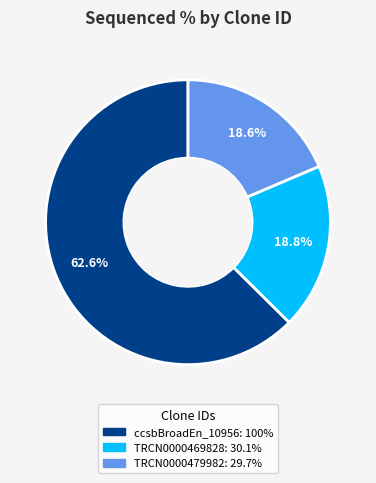

Does any single category account for the majority?

Yes